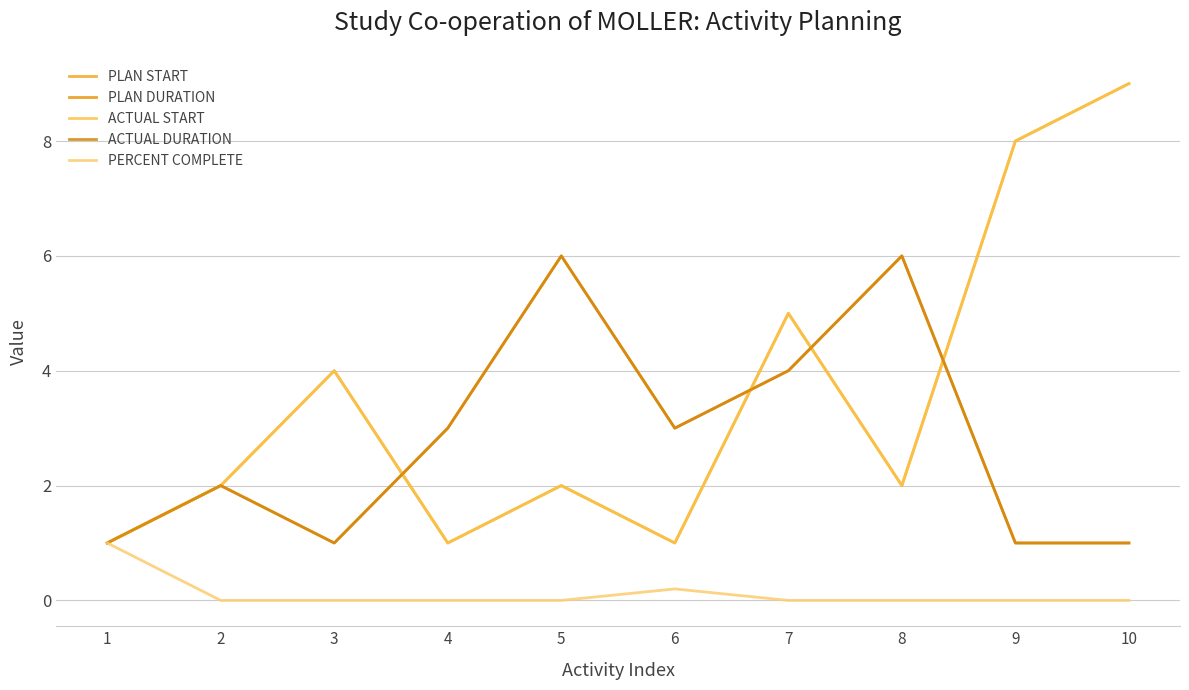

The ACTUAL START series shows 2.0 at 2. True or false?

True